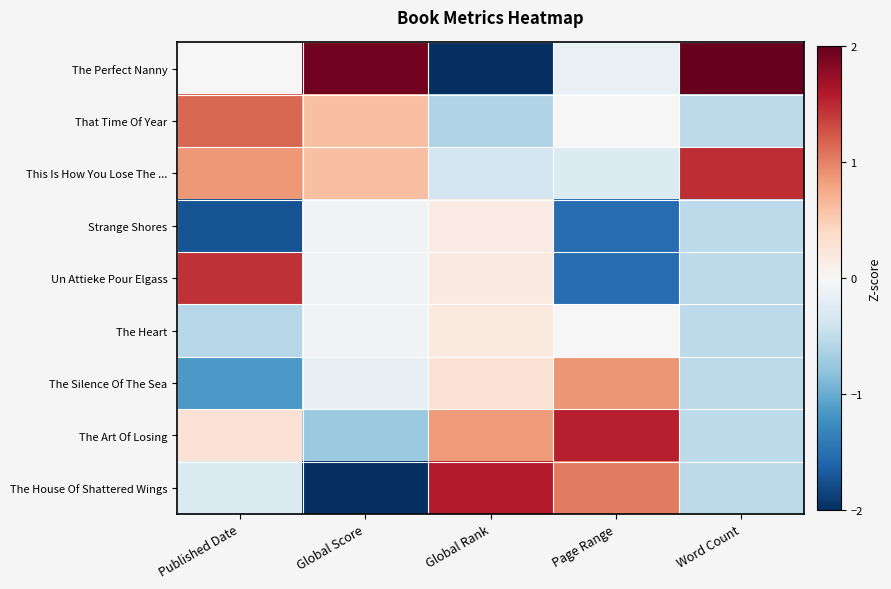

Reading right to left, list all the values displayed in this chart.

The Perfect Nanny: Word Count=2.2	Page Range=-0.1	Global Rank=-2.3	Global Score=1.9	Published Date=0.0
That Time Of Year: Word Count=-0.5	Page Range=-0.0	Global Rank=-0.6	Global Score=0.6	Published Date=1.2
This Is How You Lose The ...: Word Count=1.5	Page Range=-0.3	Global Rank=-0.4	Global Score=0.6	Published Date=0.9
Strange Shores: Word Count=-0.5	Page Range=-1.5	Global Rank=0.2	Global Score=-0.1	Published Date=-1.7
Un Attieke Pour Elgass: Word Count=-0.5	Page Range=-1.5	Global Rank=0.2	Global Score=-0.1	Published Date=1.4
The Heart: Word Count=-0.5	Page Range=-0.0	Global Rank=0.2	Global Score=-0.1	Published Date=-0.6
The Silence Of The Sea: Word Count=-0.5	Page Range=0.9	Global Rank=0.3	Global Score=-0.2	Published Date=-1.2
The Art Of Losing: Word Count=-0.5	Page Range=1.6	Global Rank=0.9	Global Score=-0.7	Published Date=0.3
The House Of Shattered Wings: Word Count=-0.5	Page Range=1.0	Global Rank=1.6	Global Score=-2.0	Published Date=-0.3